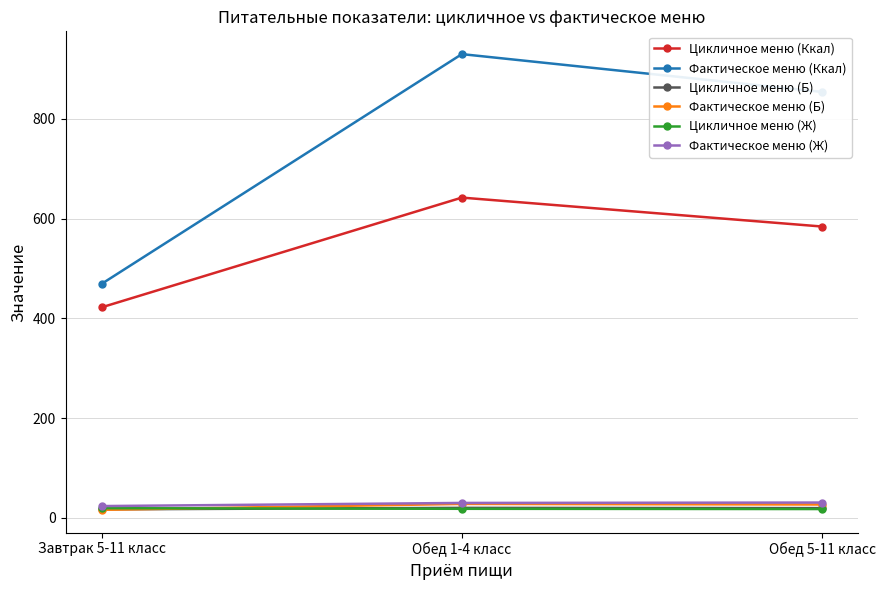

Between Завтрак 5-11 класс and Обед 1-4 класс, which series saw the biggest shift?

Фактическое меню (Ккал)